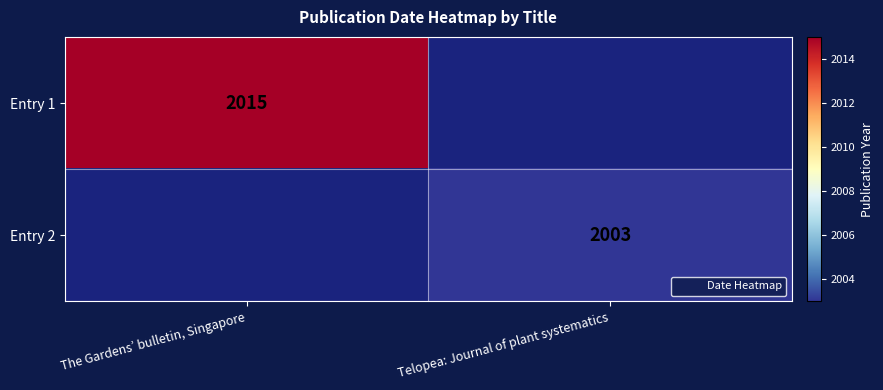

The value of Entry 2 at Telopea: Journal of plant systematics is 2003. True or false?

True